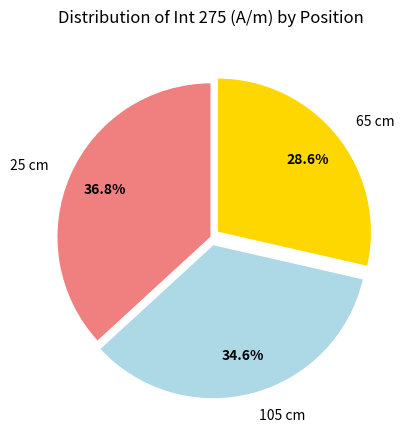

Between 105 cm and 25 cm, which is larger?

25 cm